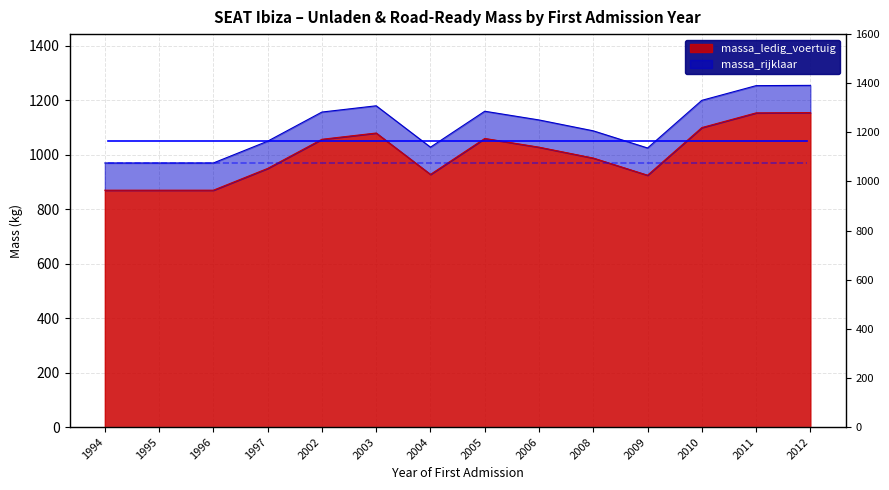

What is the difference between the maximum and minimum values in the massa_rijklaar series?

285